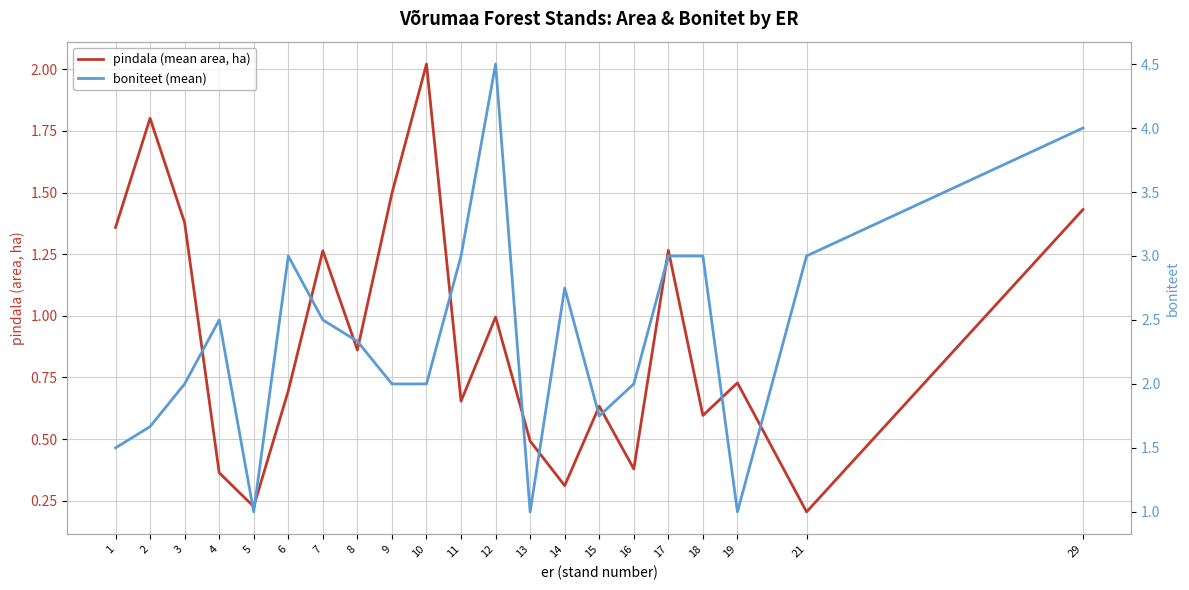

Reading right to left, transcribe all the data shown in this chart.

pindala (mean area, ha): 1.4	0.2	0.7	0.6	1.3	0.4	0.6	0.3	0.5	1.0	0.7	2.0	1.5	0.9	1.3	0.7	0.2	0.4	1.4	1.8	1.4
boniteet (mean): 4.0	3.0	1.0	3.0	3.0	2.0	1.8	2.8	1.0	4.5	3.0	2.0	2.0	2.3	2.5	3.0	1.0	2.5	2.0	1.7	1.5